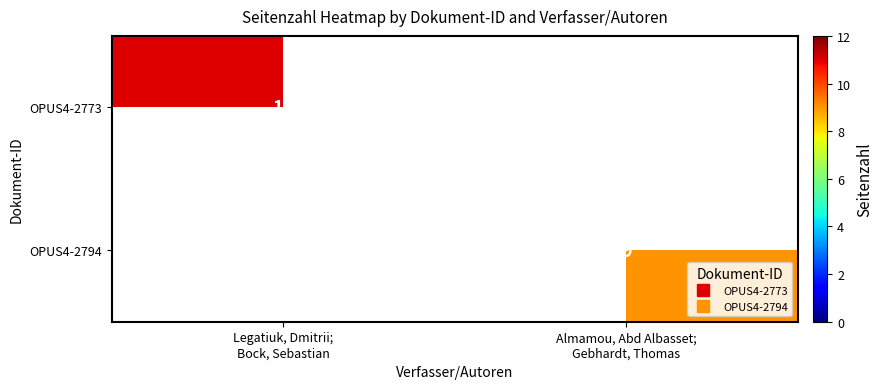

True or false: OPUS4-2794 has a value of 12.4 at Almamou, Abd Albasset; Gebhardt, Thomas.

False